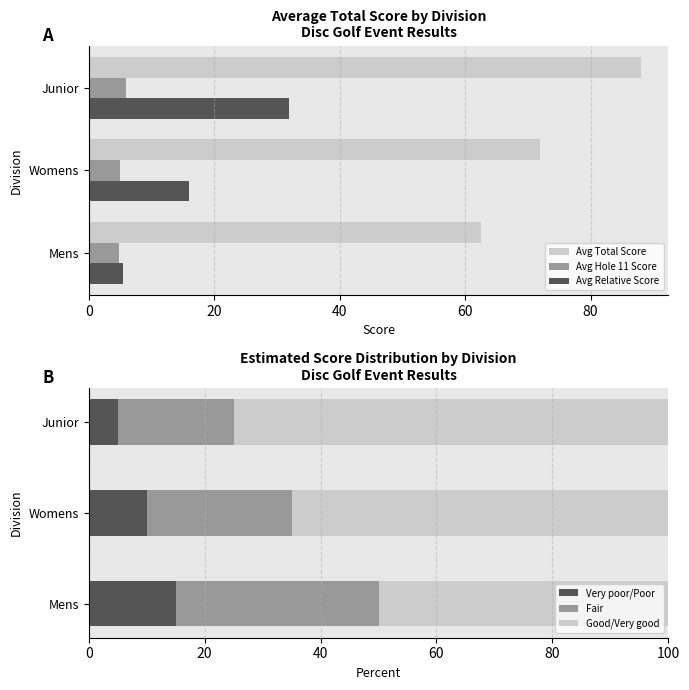

What is the maximum value for Good/Very good?

75.0